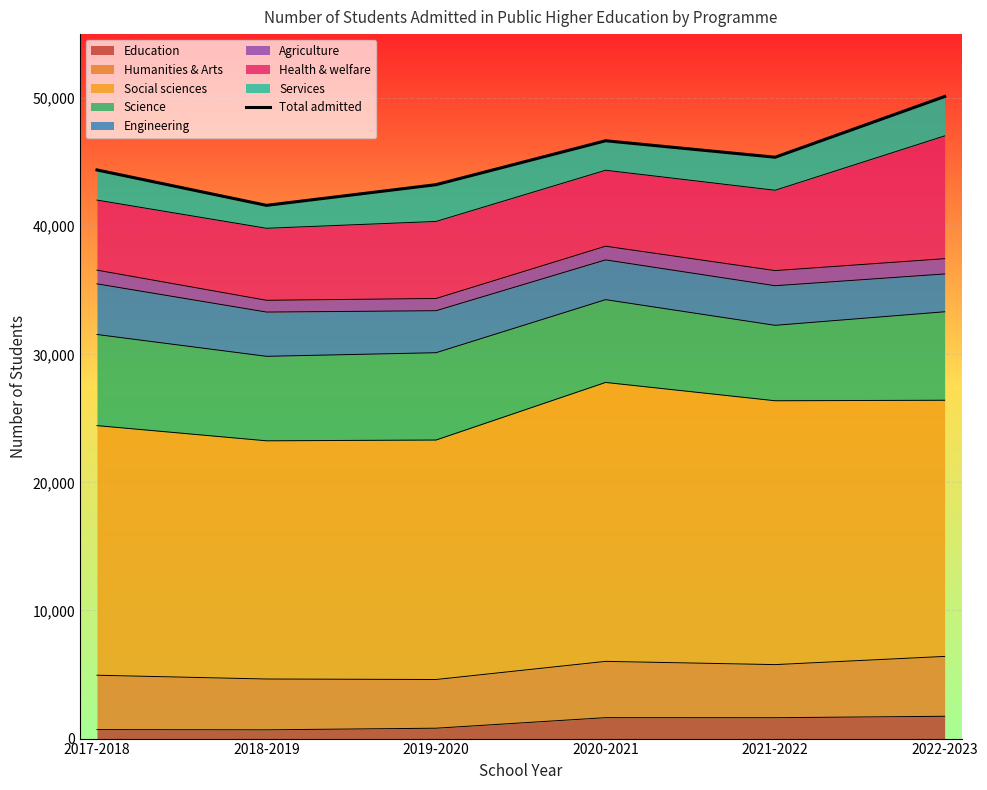

True or false: there are more than 1 points higher than both neighbors.

False